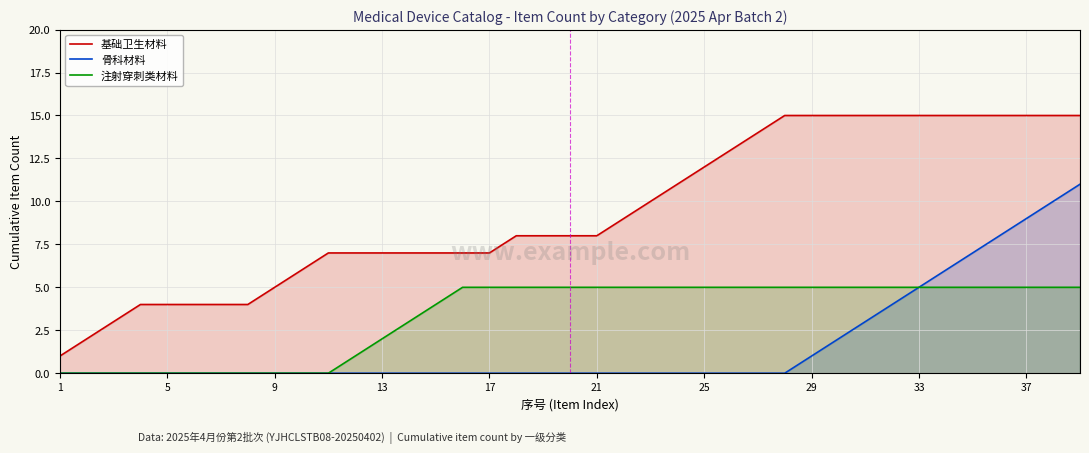

How many categories are shown in the chart?

39